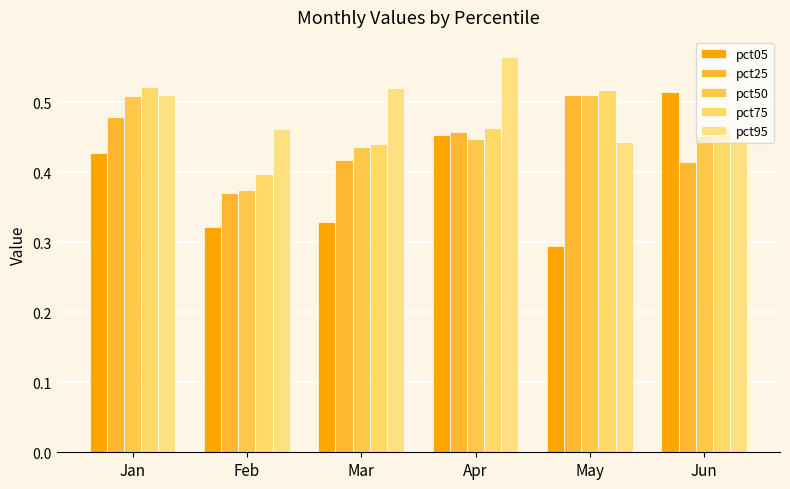

What is the sum of all pct75 values?

2.8